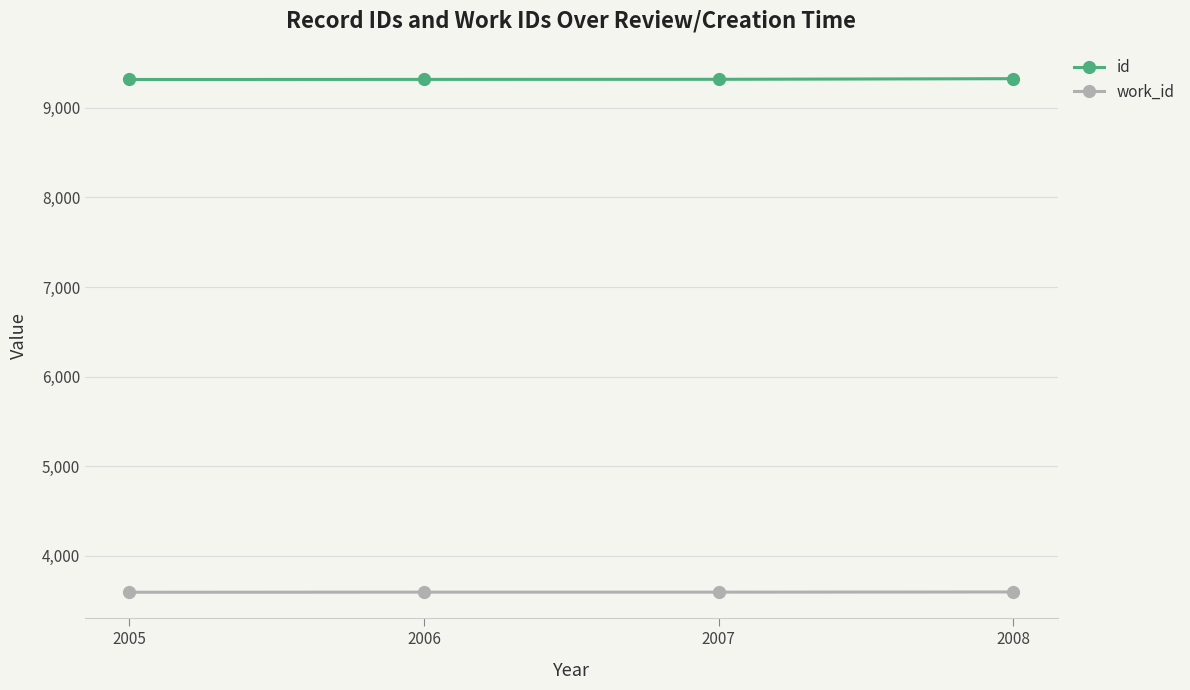

What is the total value across all series at 2007?

12914